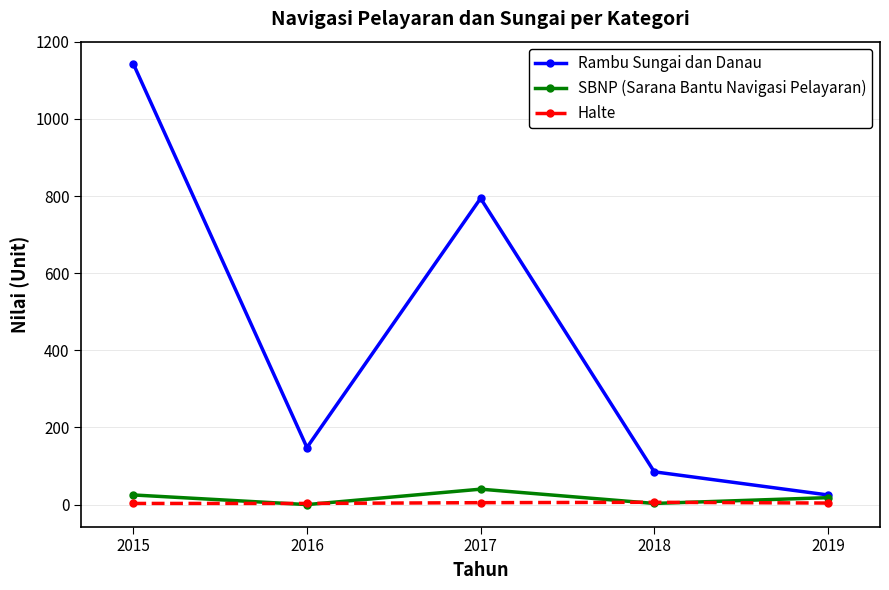

Where does the Halte series first go above 4?

2017